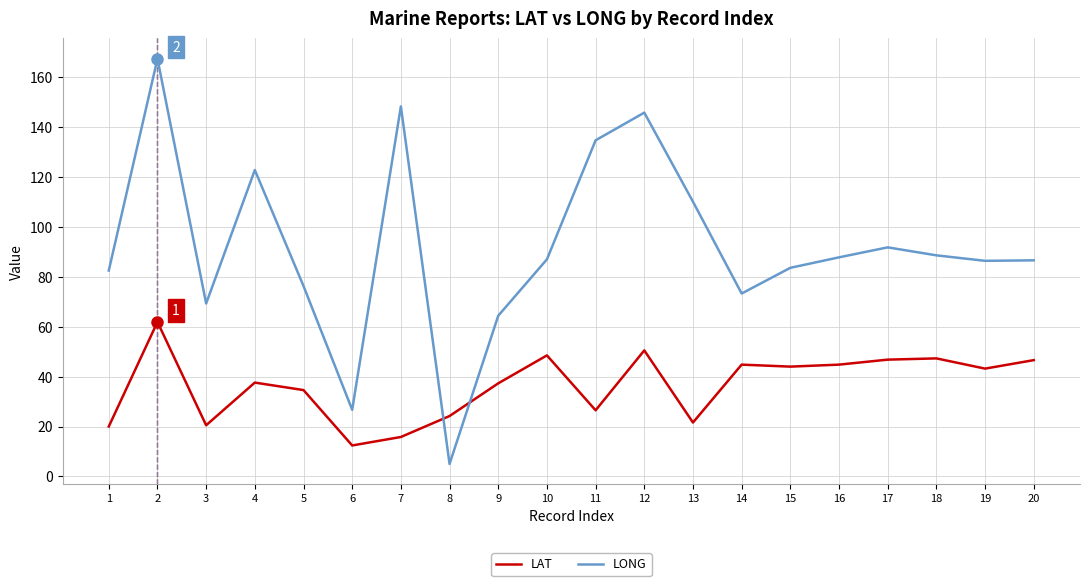

What is the difference between the maximum and minimum values in the LONG series?

162.4